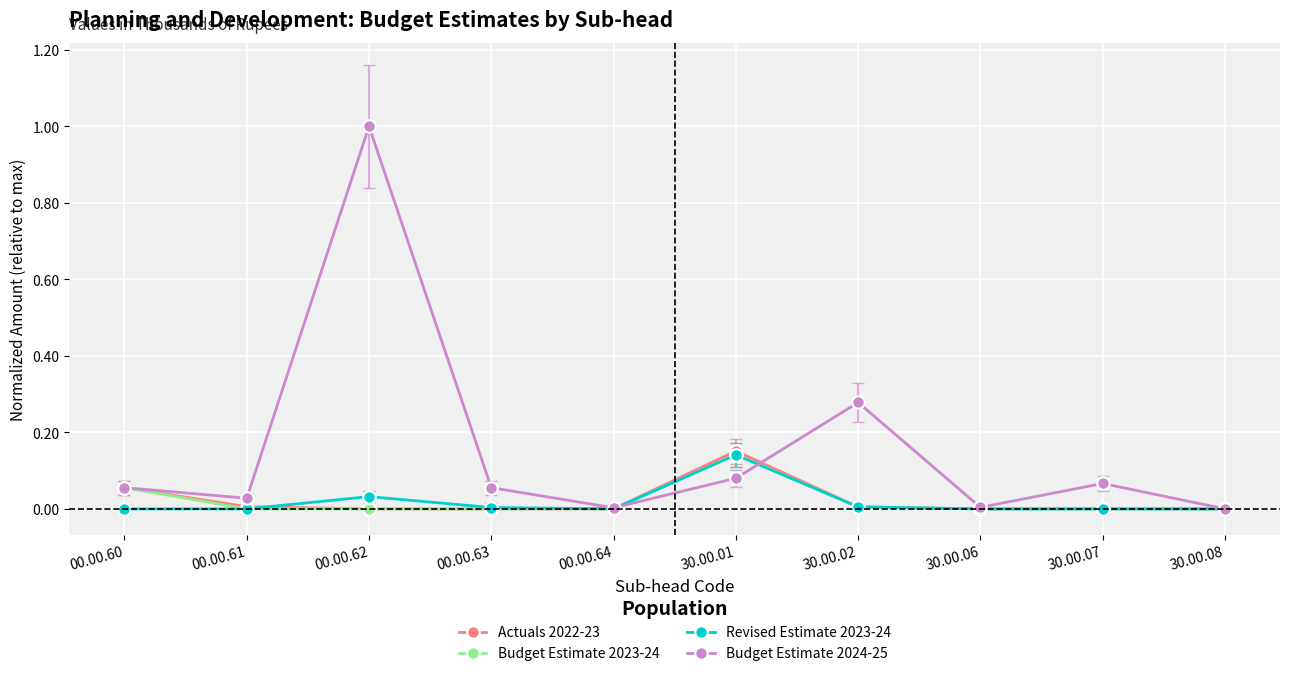

Which series has the largest total across all categories?

Budget Estimate 2024-25